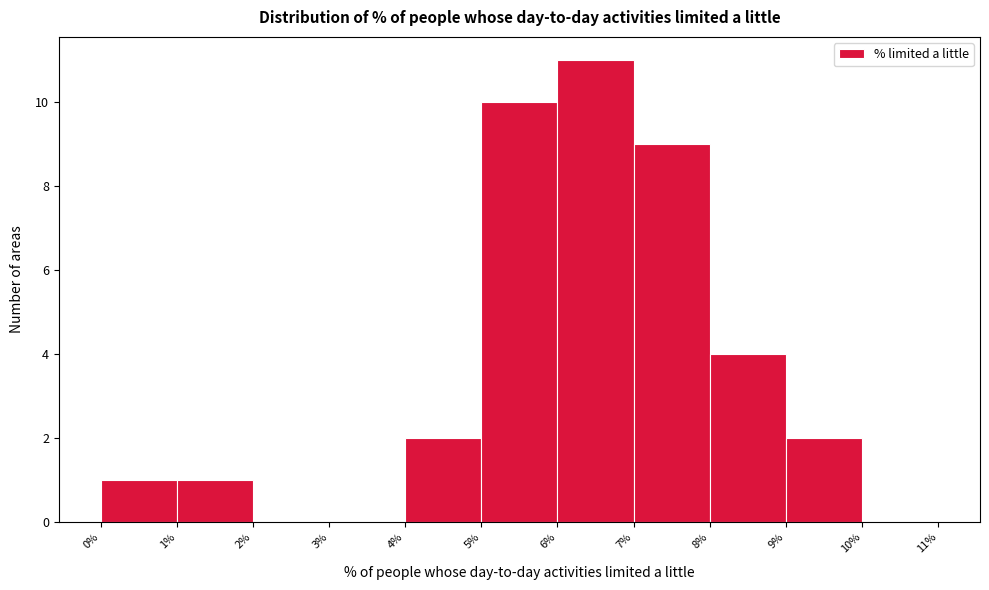

Reading left to right, list every bar in this chart as the range it spans on the x-axis followed by its height. The values are not printed on the chart, so give them approximately, as read against the axis.

0% to 1%: 1
1% to 2%: 1
2% to 3%: 0
3% to 4%: 0
4% to 5%: 2
5% to 6%: 10
6% to 7%: 11
7% to 8%: 9
8% to 9%: 4
9% to 10%: 2
10% to 11%: 0